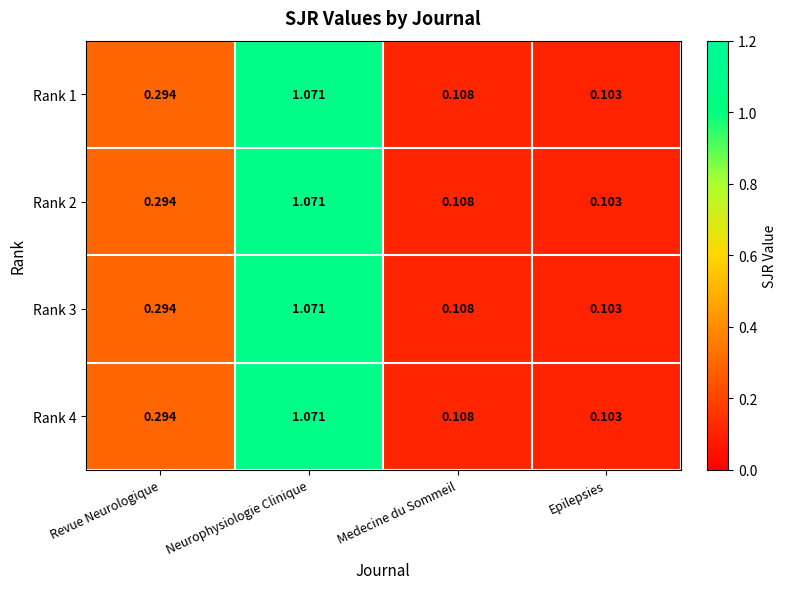

Which category has the lowest value in the Rank 4 series?

Epilepsies